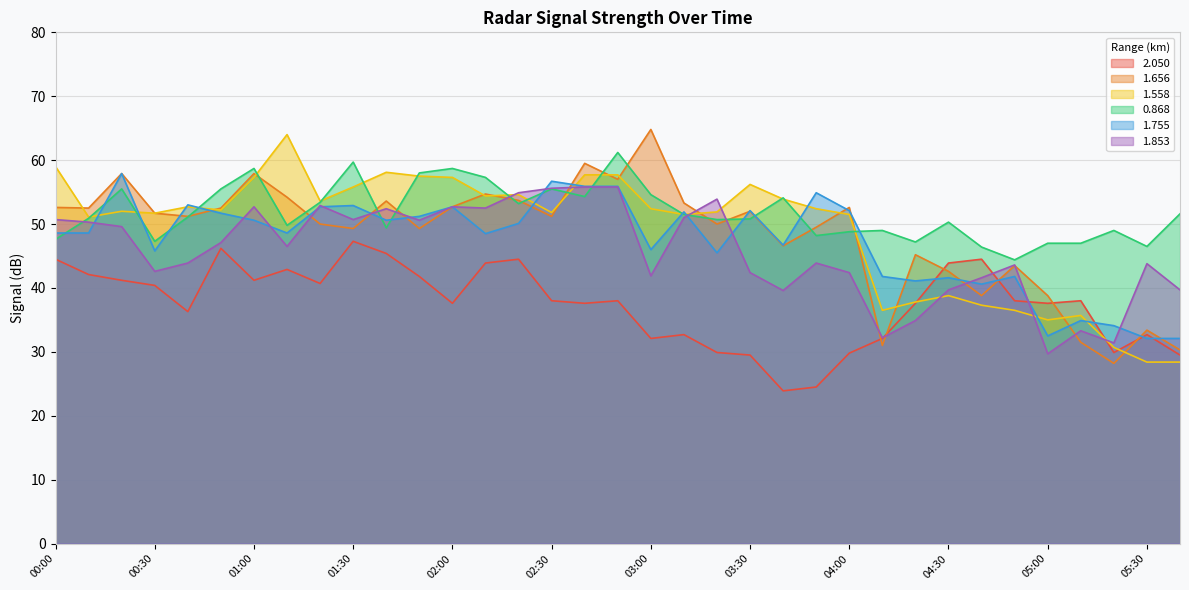

What value does the 1.853 series have at 05:00?

29.7